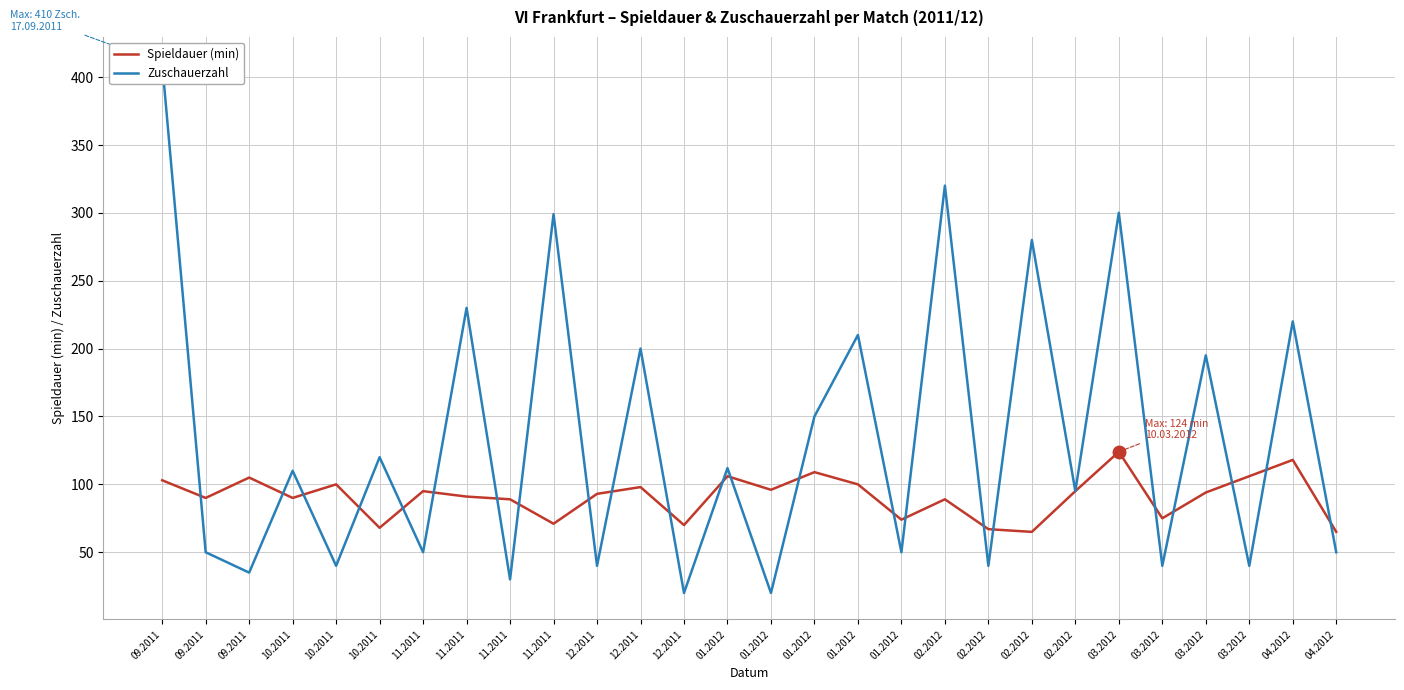

How many interior local peaks does the Spieldauer (min) series have?

9